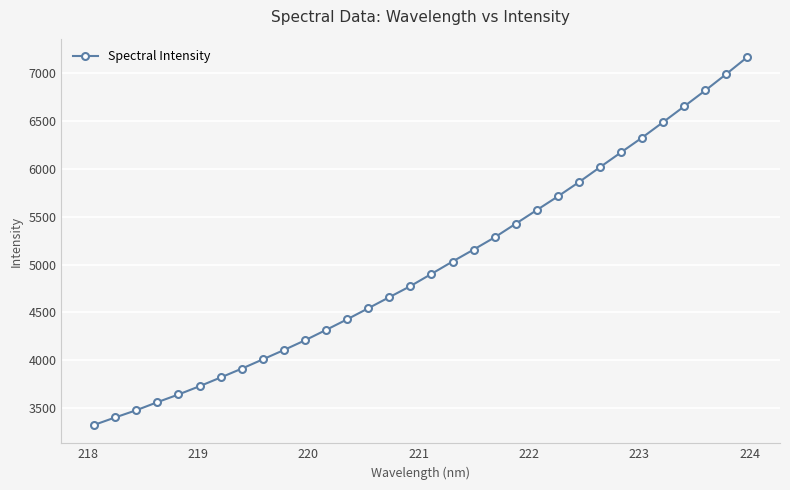

What is the difference between the maximum and second lowest values?

3769.5